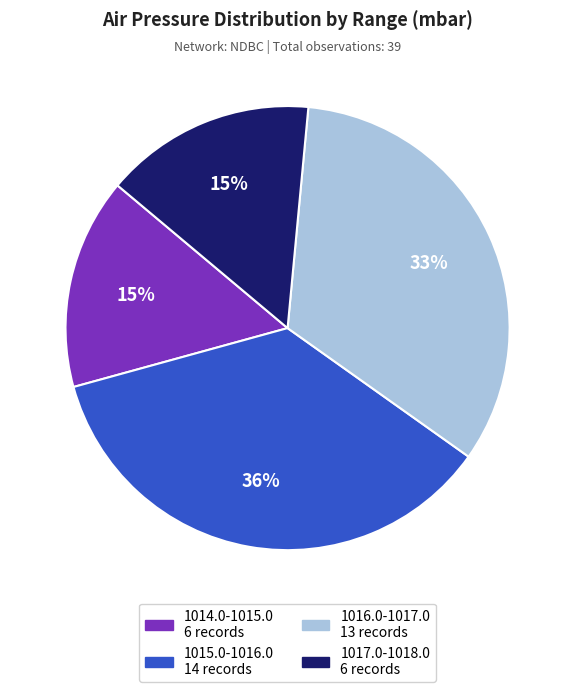

How many slices are in this pie chart?

4